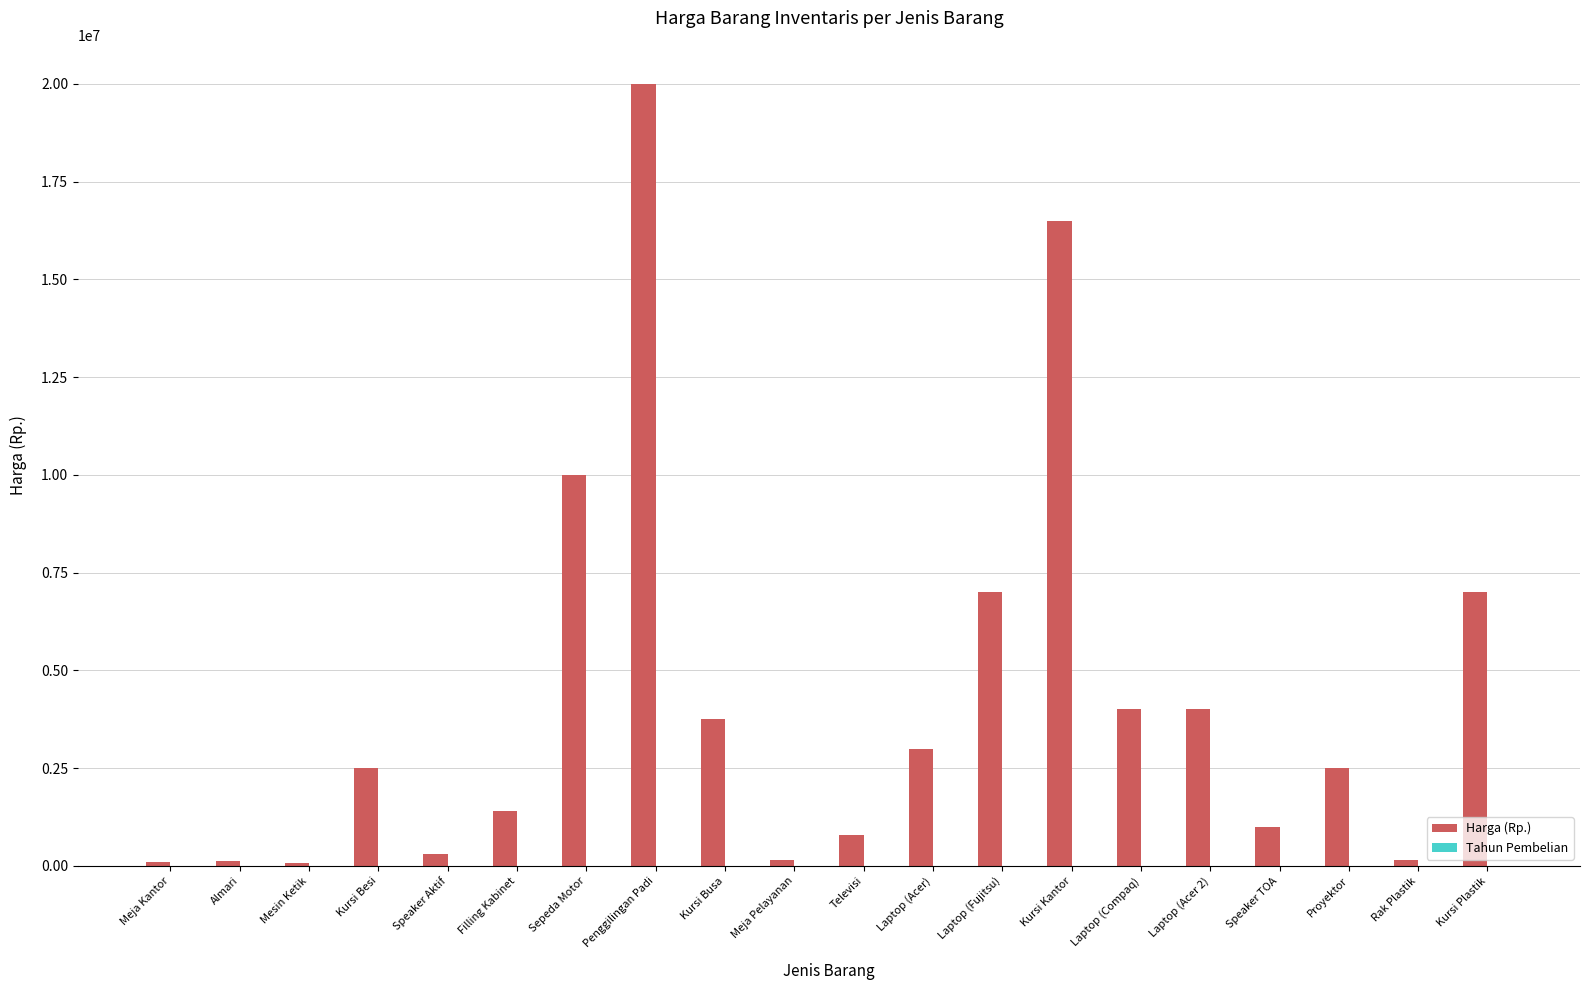

What is the total value across all series at Sepeda Motor?

10002004